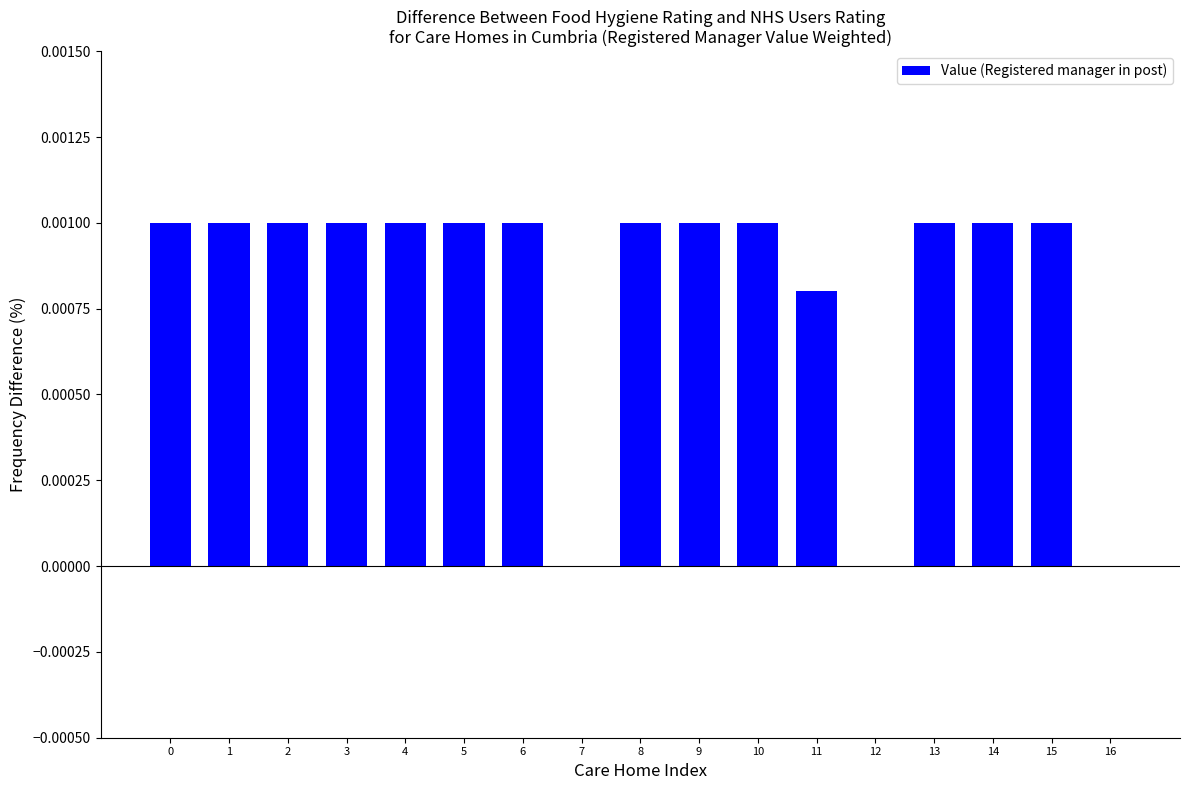

Is it true that the value at 11 is 0.0?

True